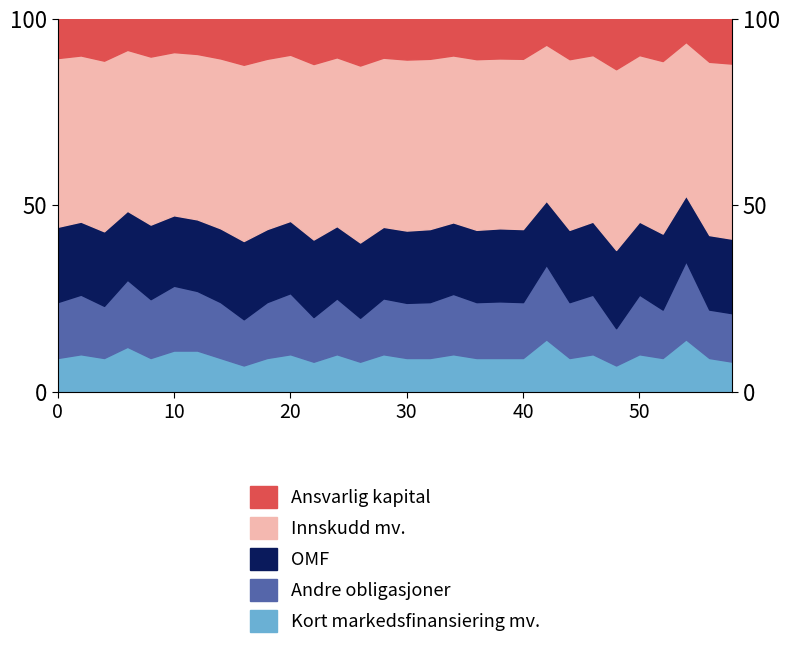

List the labels in order of segment_C value, smallest first.

42, 54, 6, 10, 12, 28, 34, 20, 24, 30, 36, 44, 2, 18, 32, 38, 40, 46, 50, 14, 4, 8, 56, 58, 0, 26, 52, 22, 16, 48